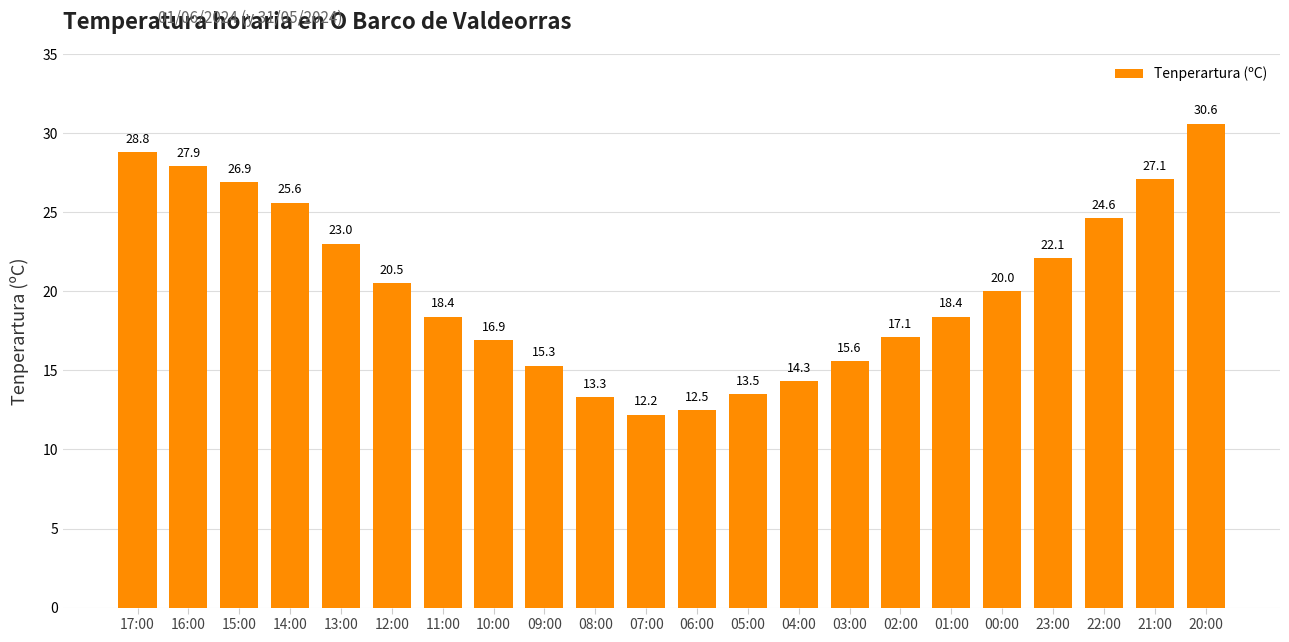

What is the change in value from 00:00 to 22:00?

+4.6